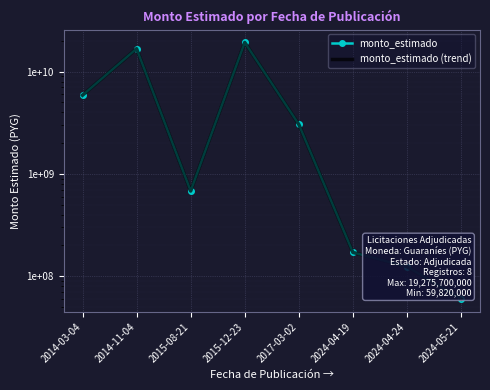

The value of monto_estimado at 2024-04-19 is 170733340. True or false?

True